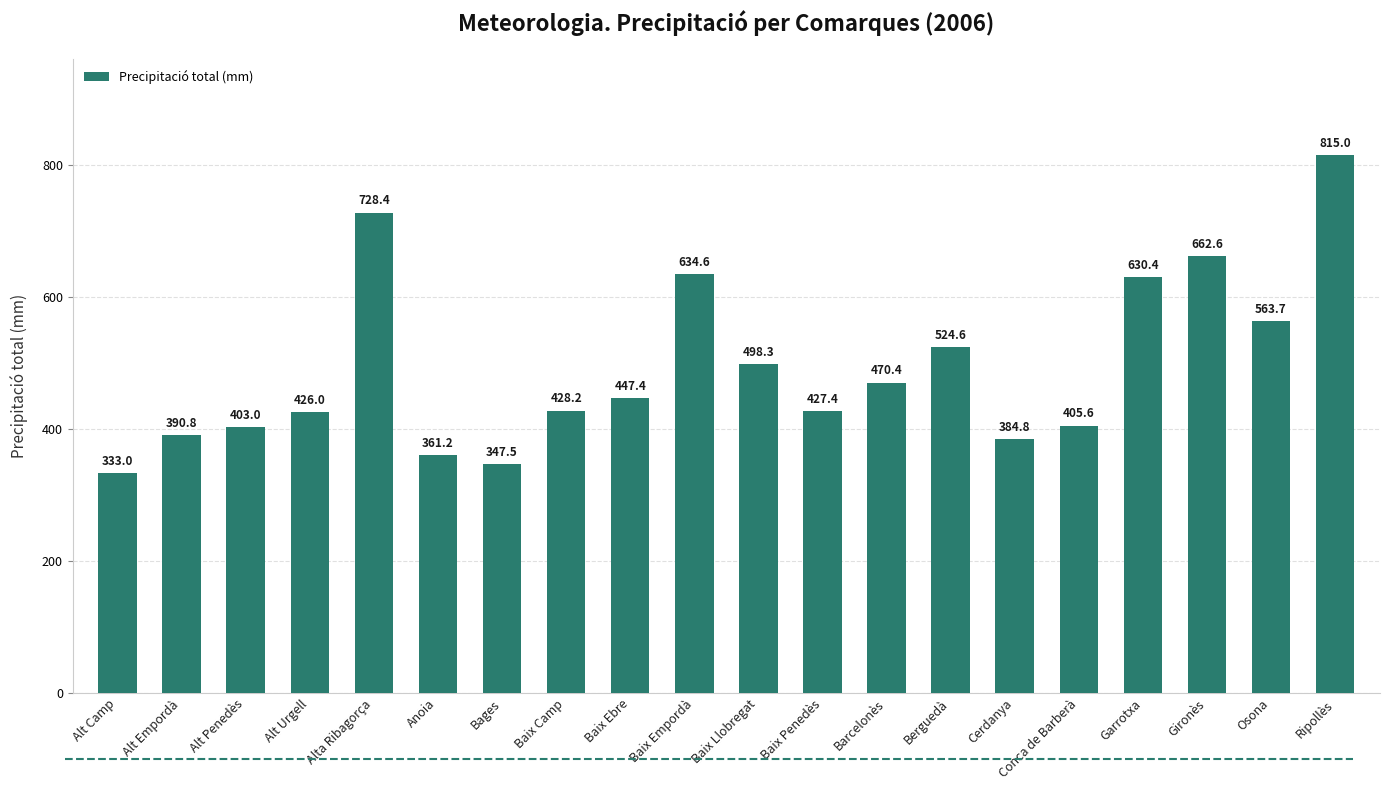

What is the label of the 9th bar from the right?

Baix Penedès